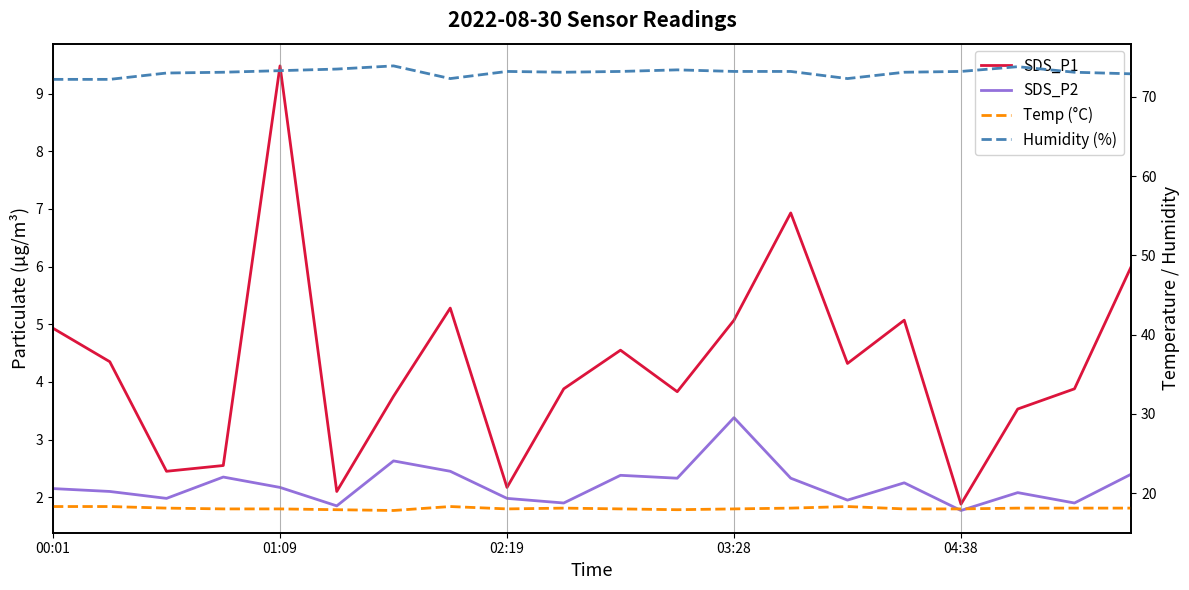

Reading right to left, transcribe all the data shown in this chart.

SDS_P1: 6.0	3.9	3.5	1.9	5.1	4.3	6.9	5.1	3.8	4.5	3.9	2.2	5.3	3.8	2.1	9.5	2.5	2.5	4.3	4.9
SDS_P2: 2.4	1.9	2.1	1.8	2.2	1.9	2.3	3.4	2.3	2.4	1.9	2.0	2.5	2.6	1.9	2.2	2.4	2.0	2.1	2.1
Temp (°C): 18.1	18.1	18.1	18.0	18.0	18.3	18.1	18.0	17.9	18.0	18.1	18.0	18.3	17.8	17.9	18.0	18.0	18.1	18.3	18.3
Humidity (%): 72.9	73.1	73.8	73.2	73.1	72.3	73.2	73.2	73.4	73.2	73.1	73.2	72.3	73.9	73.5	73.3	73.1	73.0	72.2	72.2